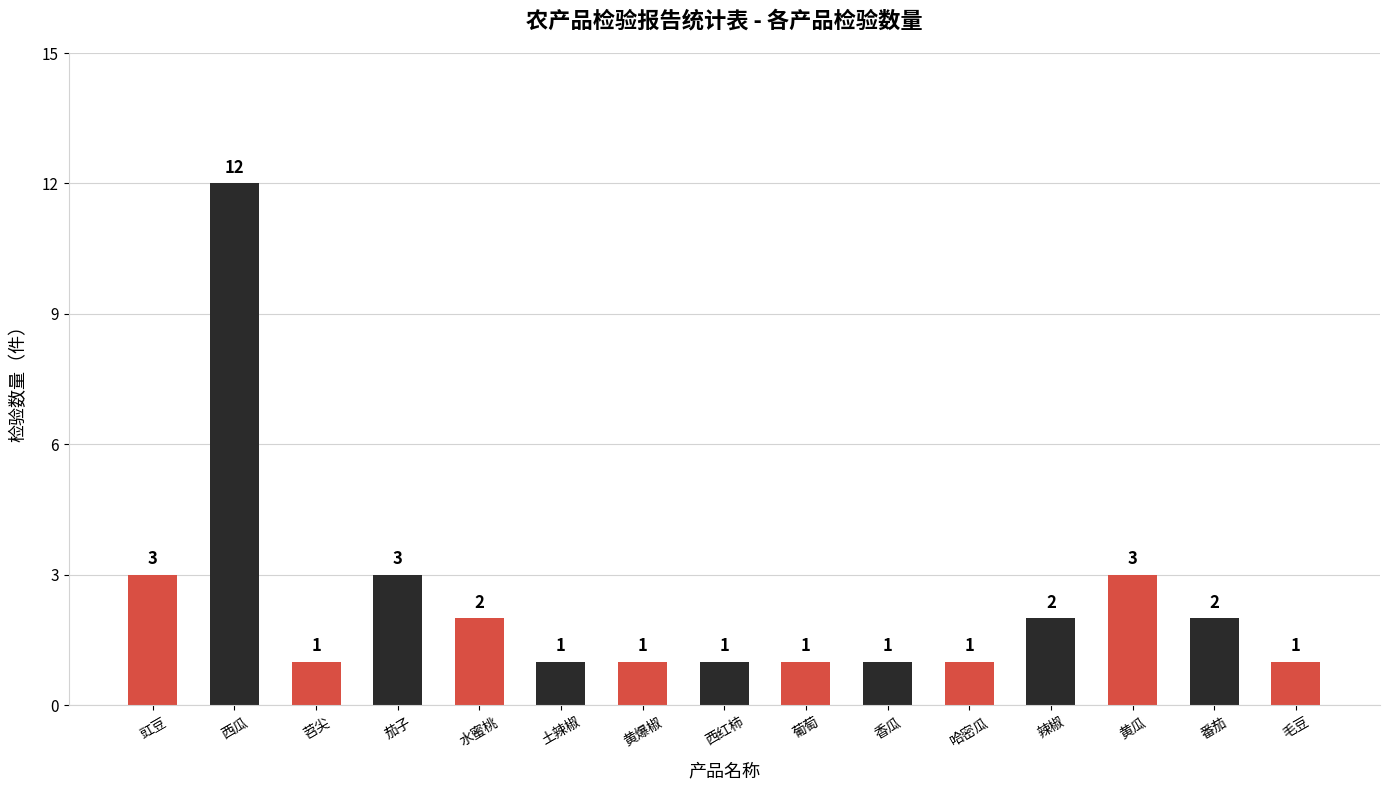

Approximately how many times larger is the value at 黄瓜 compared to 西红柿?

3.0